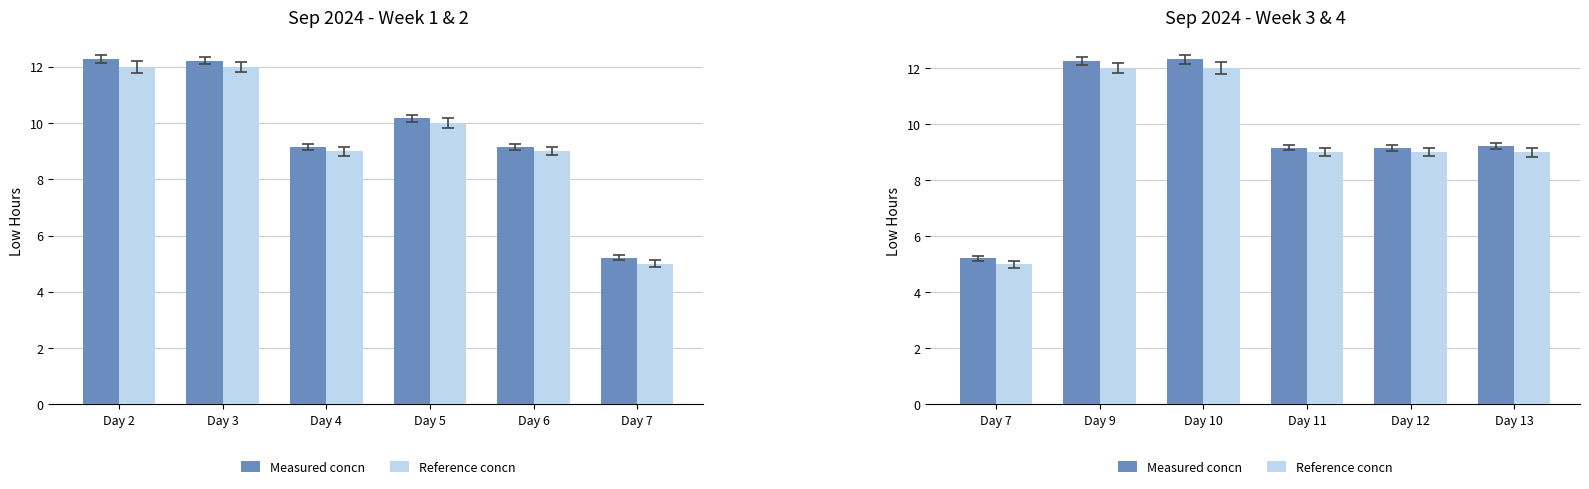

Which series changed the most between Day 10 and Day 12?

Measured concn